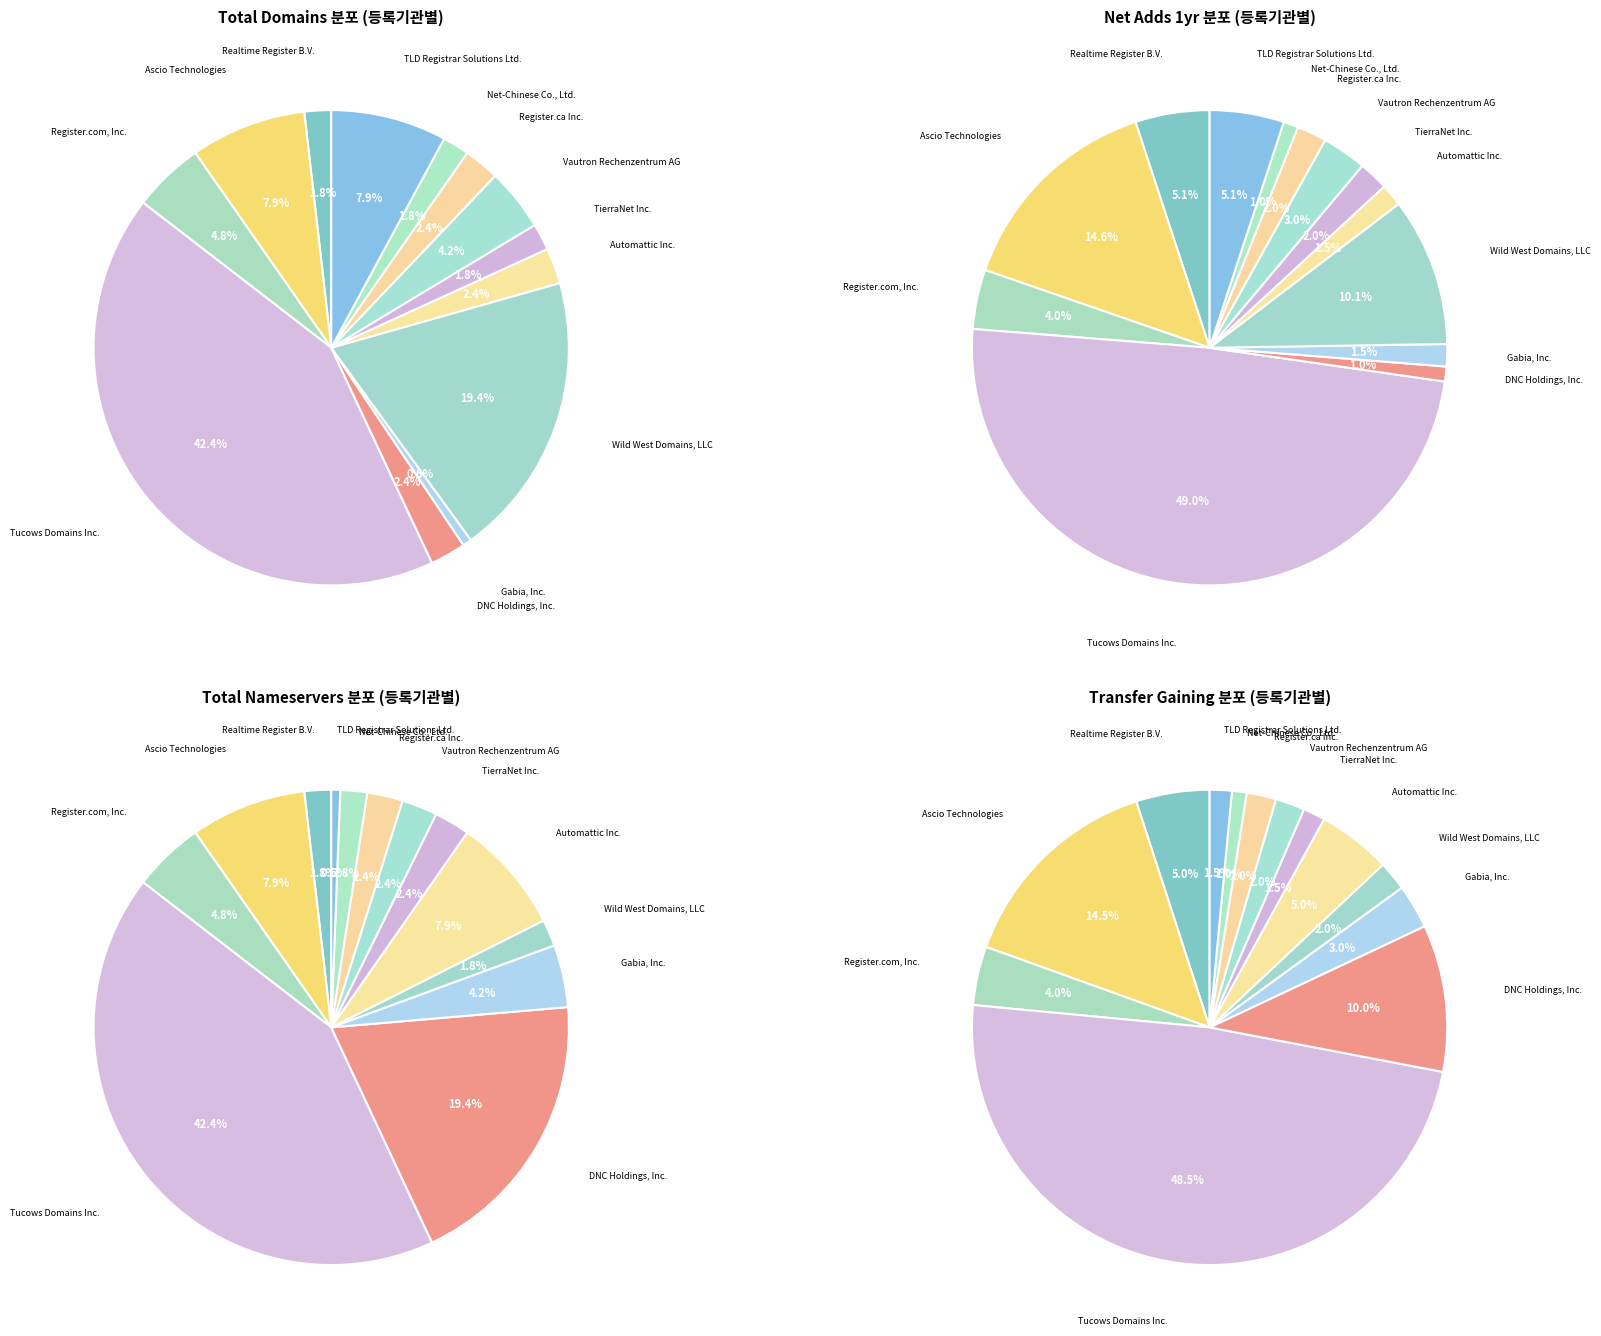

What is the largest slice in the pie chart?

Tucows Domains Inc.